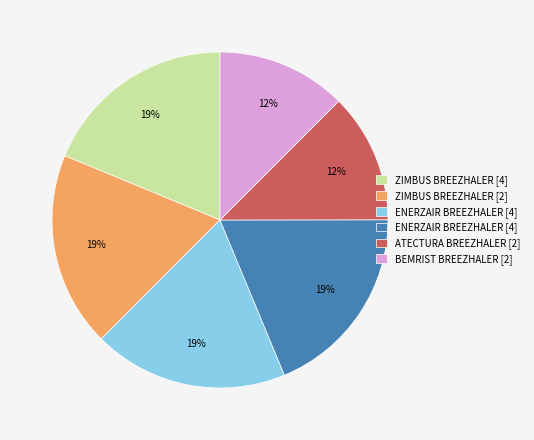

To the nearest percent, what is the average slice percentage?

17%